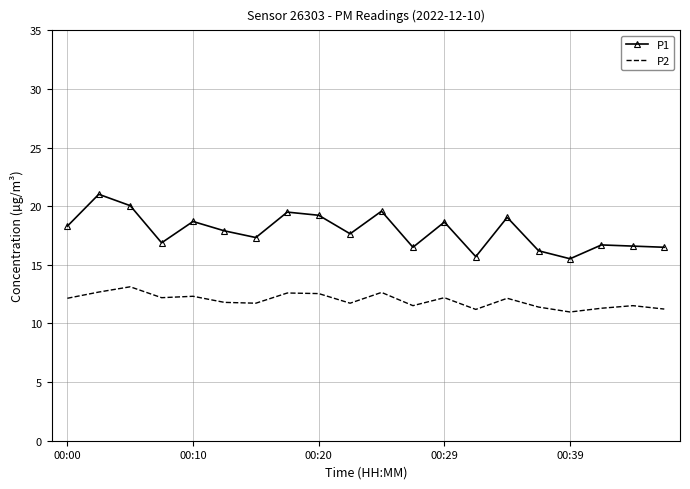

True or false: P2 and P1 intersect in this chart.

False